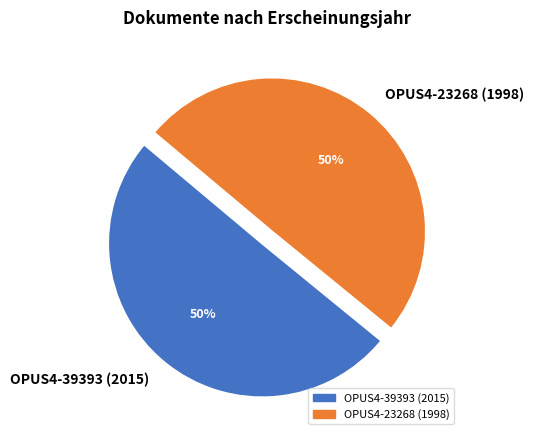

Is the sum of OPUS4-23268 (1998) and OPUS4-39393 (2015) greater than half?

Yes